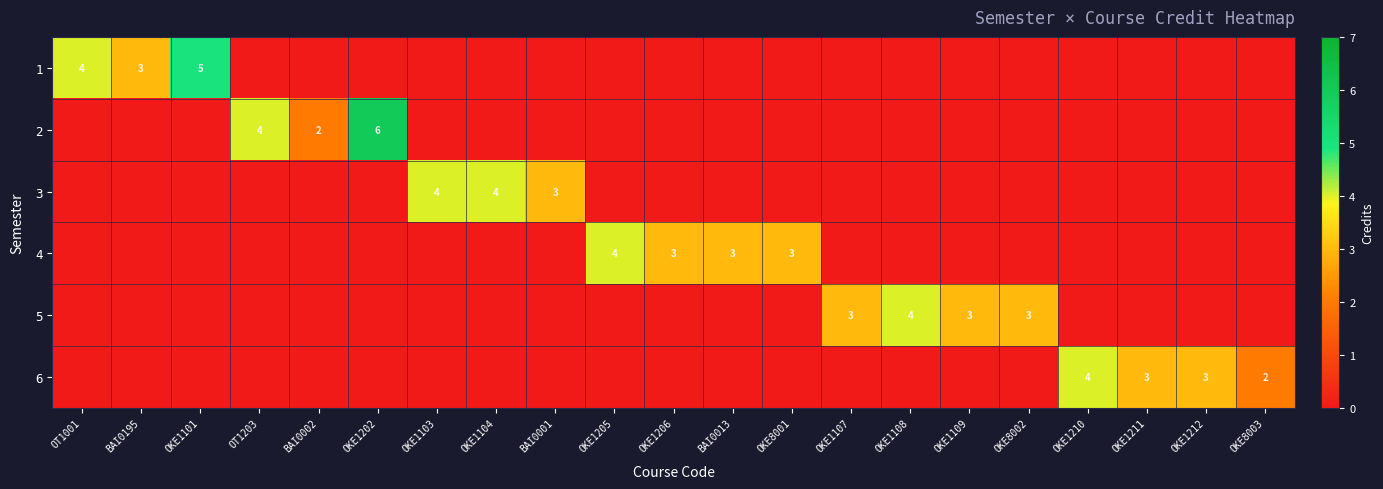

The value of 1 at OT1001 is 4. True or false?

True